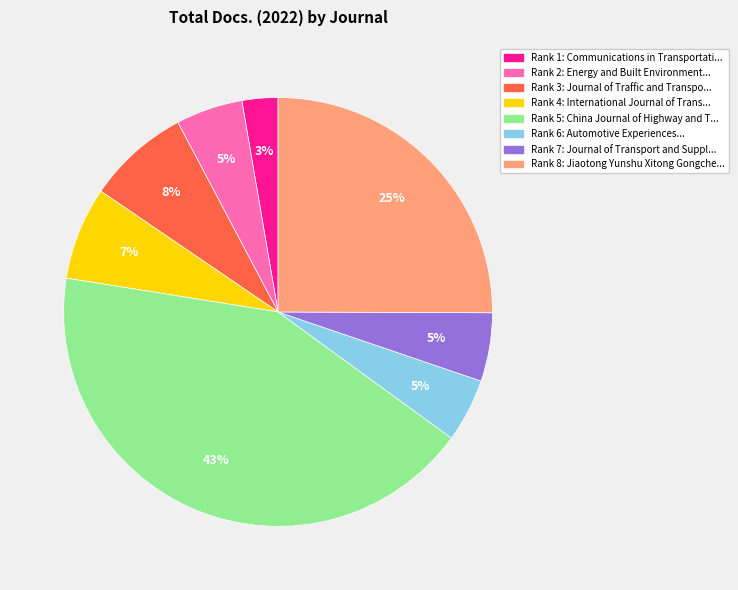

To the nearest percent, what is the difference between the largest and smallest slice percentages?

40%